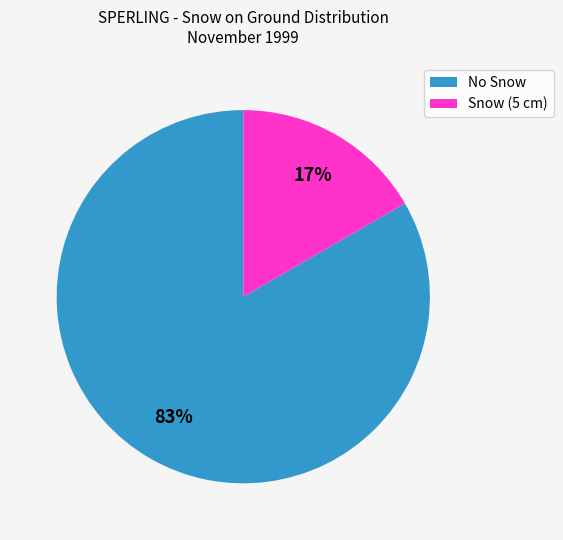

To the nearest percent, what is the average slice percentage?

50%